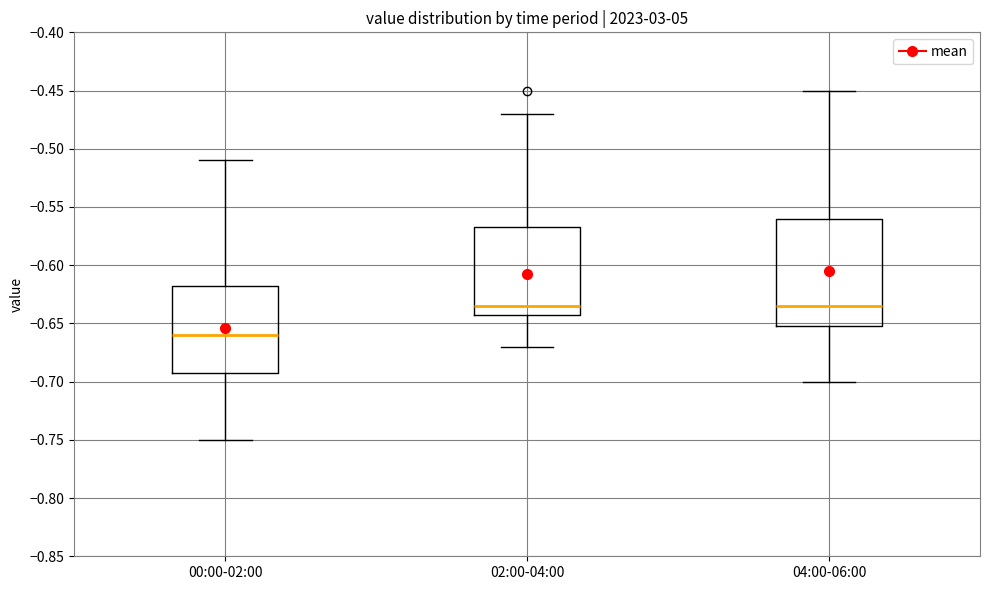

Reading left to right, read every box against the y-axis: the position of its median line, the range the box covers, and the ends of its whiskers. The values are not printed on the chart, so give them approximately, as read against the axis.

00:00-02:00: median -0.660, box -0.690 to -0.615, whiskers -0.750 to -0.510
02:00-04:00: median -0.635, box -0.640 to -0.565, whiskers -0.670 to -0.470
04:00-06:00: median -0.635, box -0.650 to -0.560, whiskers -0.700 to -0.450